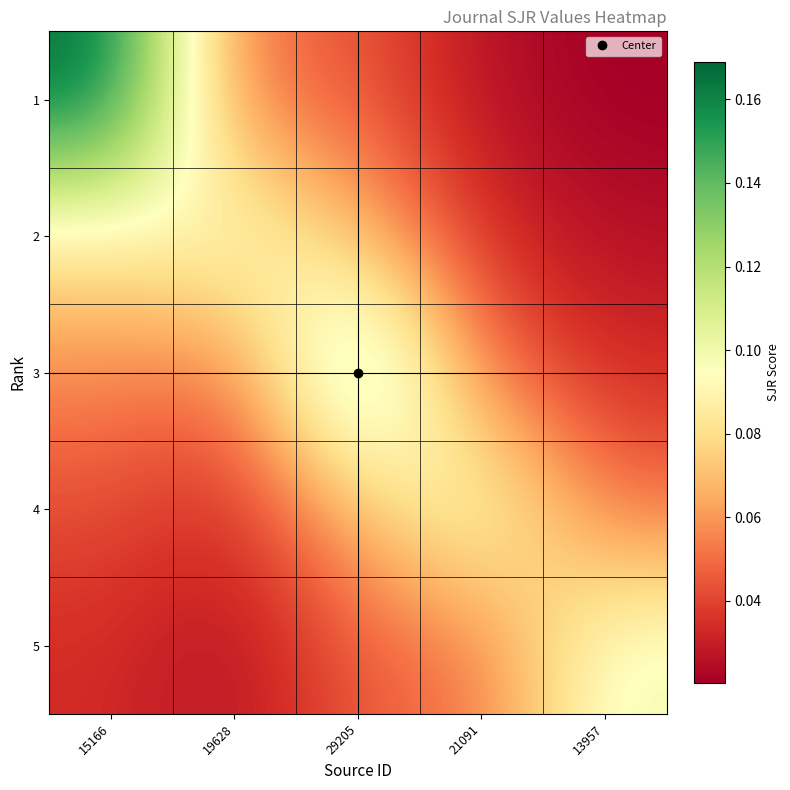

Reading left to right, extract all data points from this chart.

1: 15166=0.2	19628=0.1	29205=0.0	21091=0.0	13957=0.0
2: 15166=0.1	19628=0.1	29205=0.1	21091=0.0	13957=0.0
3: 15166=0.1	19628=0.1	29205=0.1	21091=0.1	13957=0.0
4: 15166=0.0	19628=0.0	29205=0.1	21091=0.1	13957=0.1
5: 15166=0.0	19628=0.0	29205=0.0	21091=0.1	13957=0.1